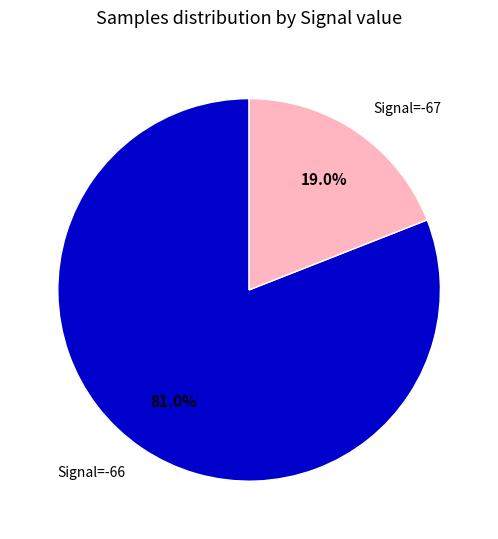

Which category accounts for the majority?

Signal=-66